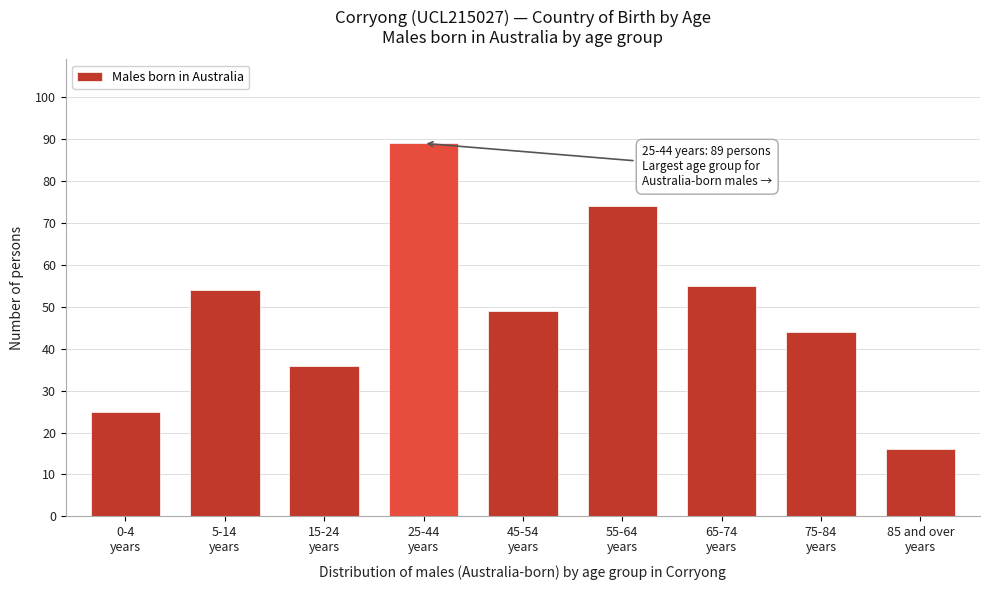

Reading left to right, what are all the values shown in this chart?

25	54	36	89	49	74	55	44	16